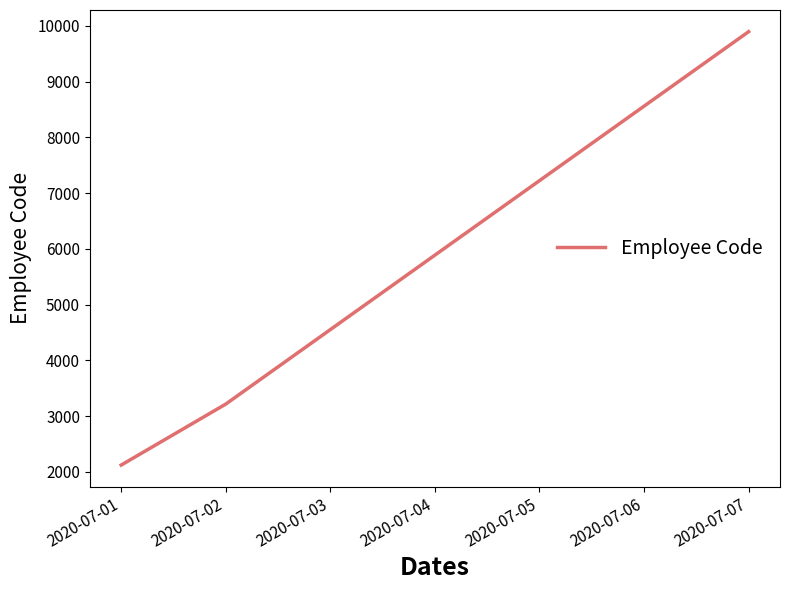

The chart shows a value of 2121 at 2020-07-01. True or false?

True